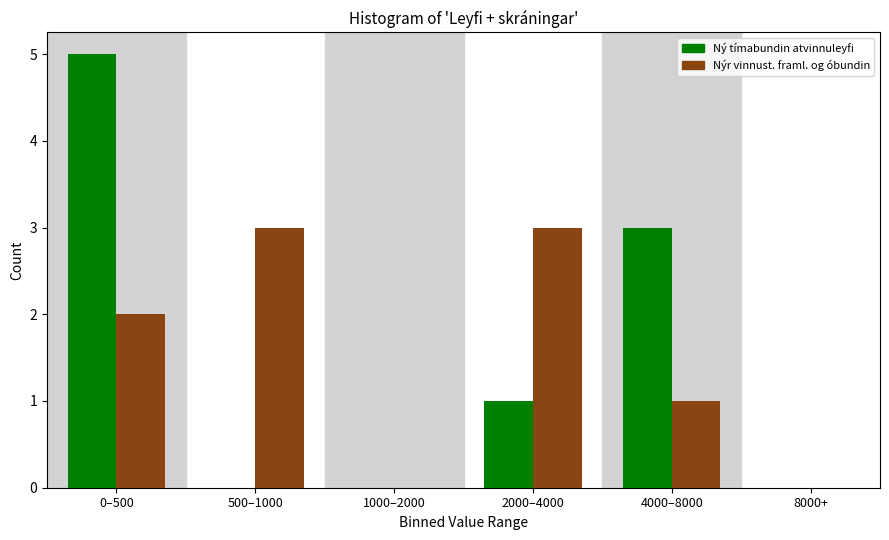

Reading right to left, transcribe all the data shown in this chart.

Ný tímabundin atvinnuleyfi: 8000+=0	4000–8000=3	2000–4000=1	1000–2000=0	500–1000=0	0–500=5
Nýr vinnust. framl. og óbundin: 8000+=0	4000–8000=1	2000–4000=3	1000–2000=0	500–1000=3	0–500=2